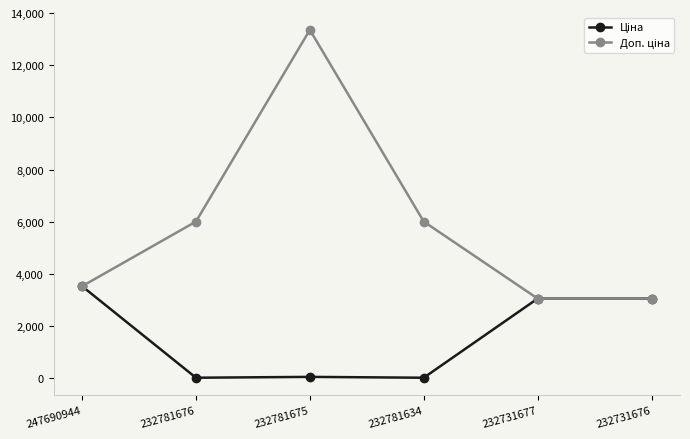

At which category is the sum across all series the highest?

232781675